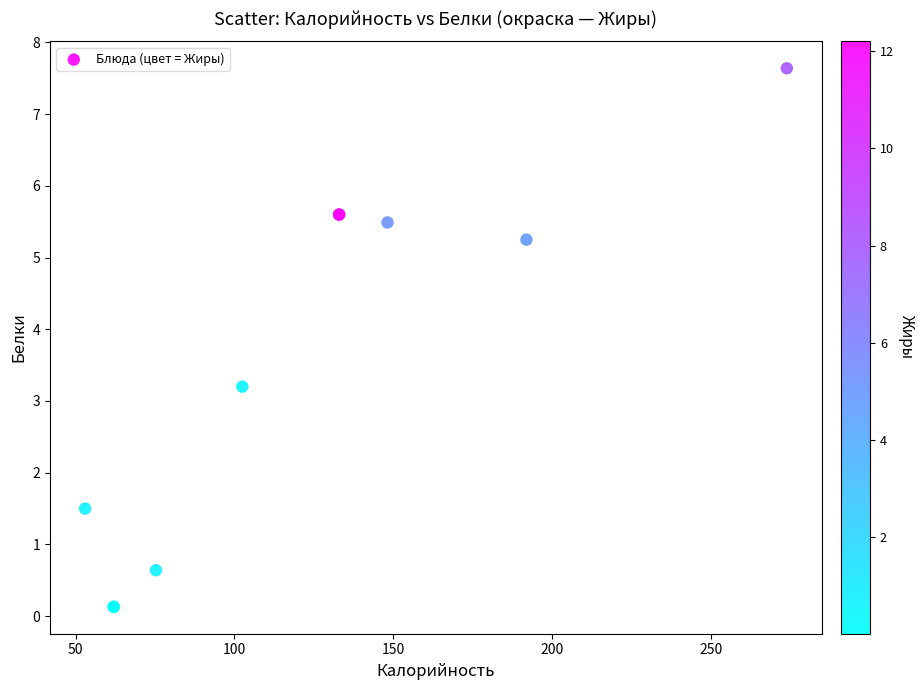

What Y value in the scatter plot is closest to 3?

3.2